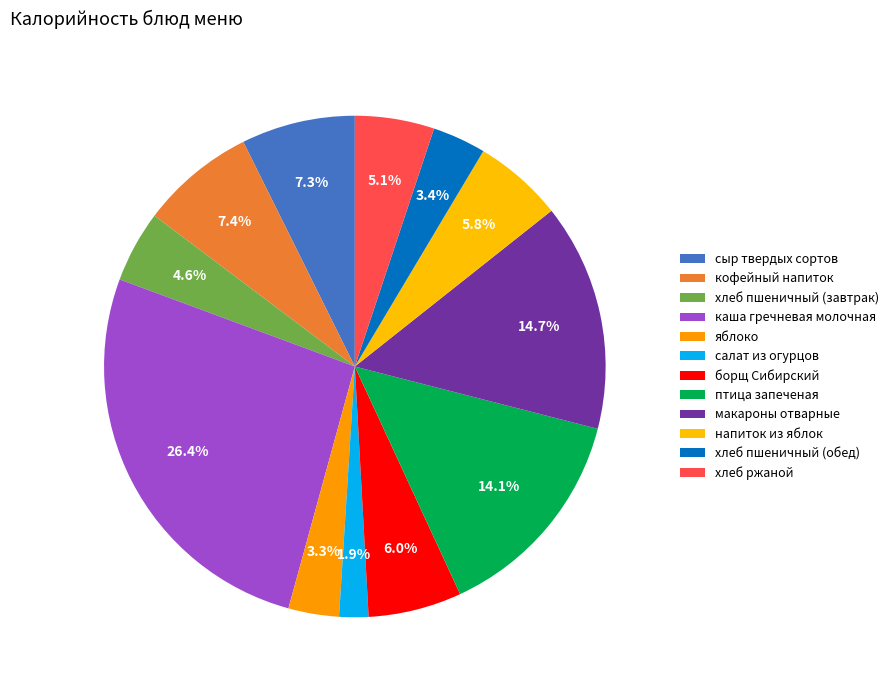

Does кофейный напиток represent more than half of the total?

No